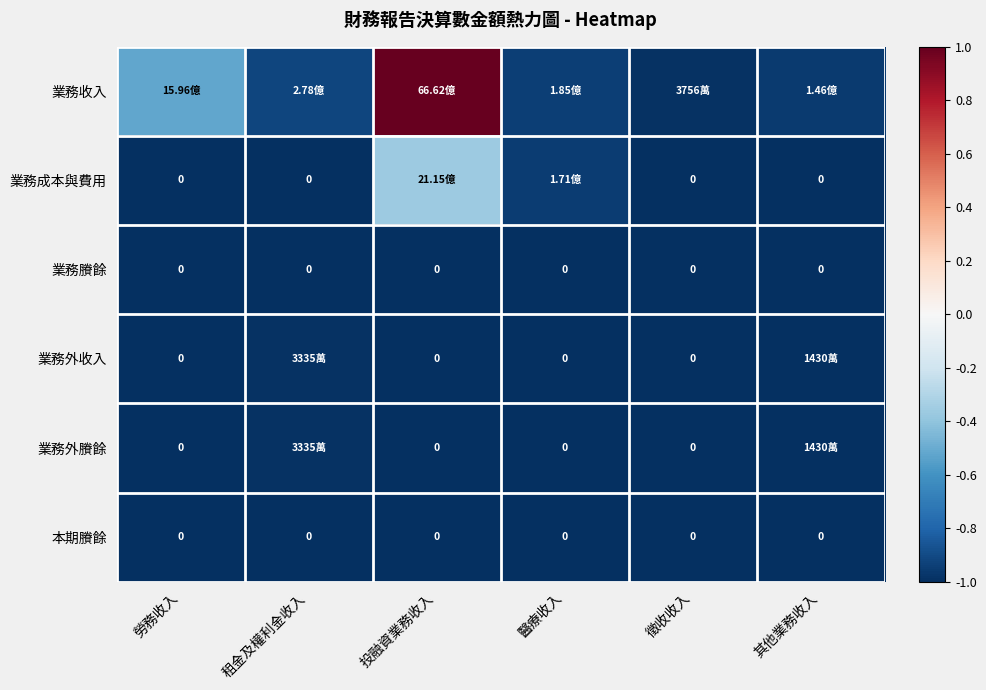

Which has a higher value, 租金及權利金收入 or 其他業務收入?

租金及權利金收入